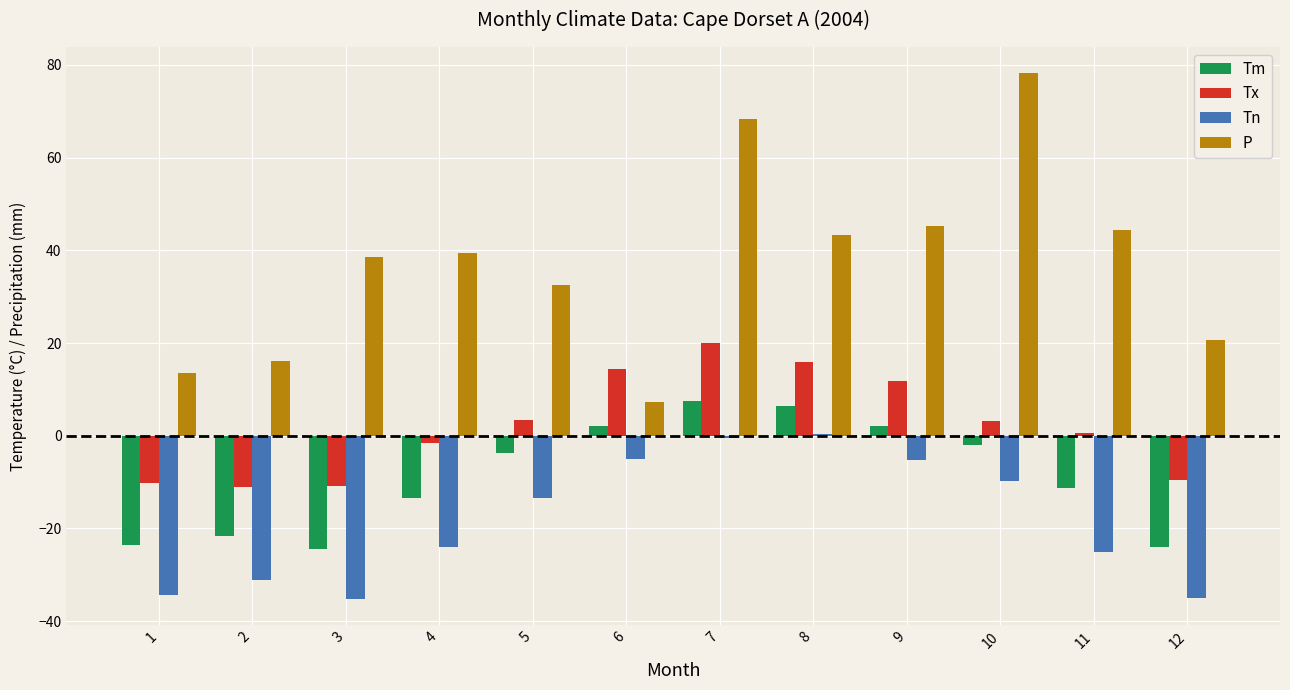

At which category is the sum across all series the highest?

7